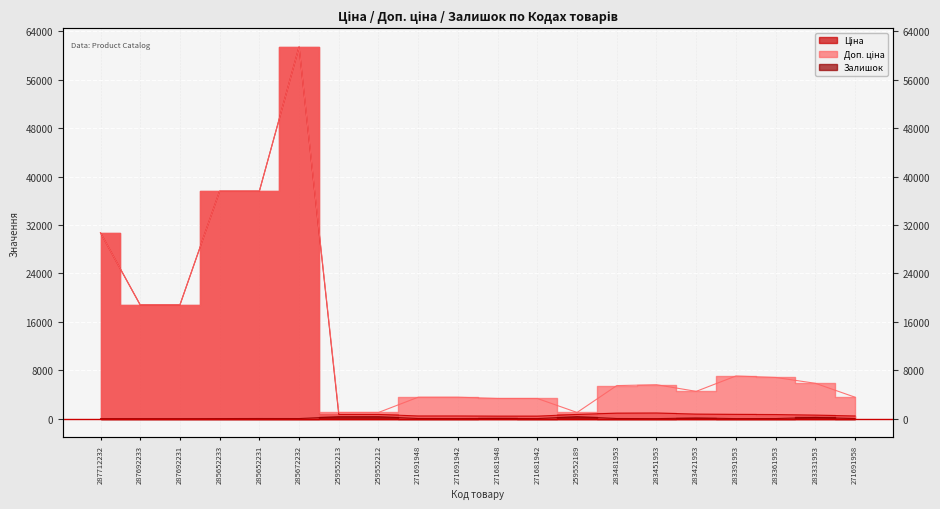

Reading left to right, extract all data points from this chart.

Ціна: 287712232=30717.1	287692233=18796.8	287692231=18796.8	285652233=37593.6	285652231=37593.6	285672232=61434.3	259552213=693.7	259552212=693.7	271691948=443.1	271691942=443.1	271681948=416.6	271681942=416.6	259552189=693.7	283481953=910.4	283451953=934.5	283421953=752.2	283391953=705.1	283361953=681.0	283331953=584.4	271691958=443.1
Доп. ціна: 287712232=30717.1	287692233=18796.8	287692231=18796.8	285652233=37593.6	285652231=37593.6	285672232=61434.3	259552213=1024.6	259552212=1024.6	271691948=3545.0	271691942=3545.0	271681948=3332.5	271681942=3332.5	259552189=1024.6	283481953=5462.3	283451953=5607.2	283421953=4513.3	283391953=7051.3	283361953=6809.8	283331953=5843.9	271691958=3545.0
Залишок: 287712232=0.0	287692233=0.0	287692231=0.0	285652233=13.0	285652231=23.0	285672232=16.0	259552213=330.0	259552212=333.0	271691948=22.0	271691942=13.0	271681948=30.0	271681942=10.0	259552189=339.0	283481953=24.0	283451953=2.0	283421953=113.0	283391953=8.0	283361953=19.0	283331953=202.0	271691958=19.0